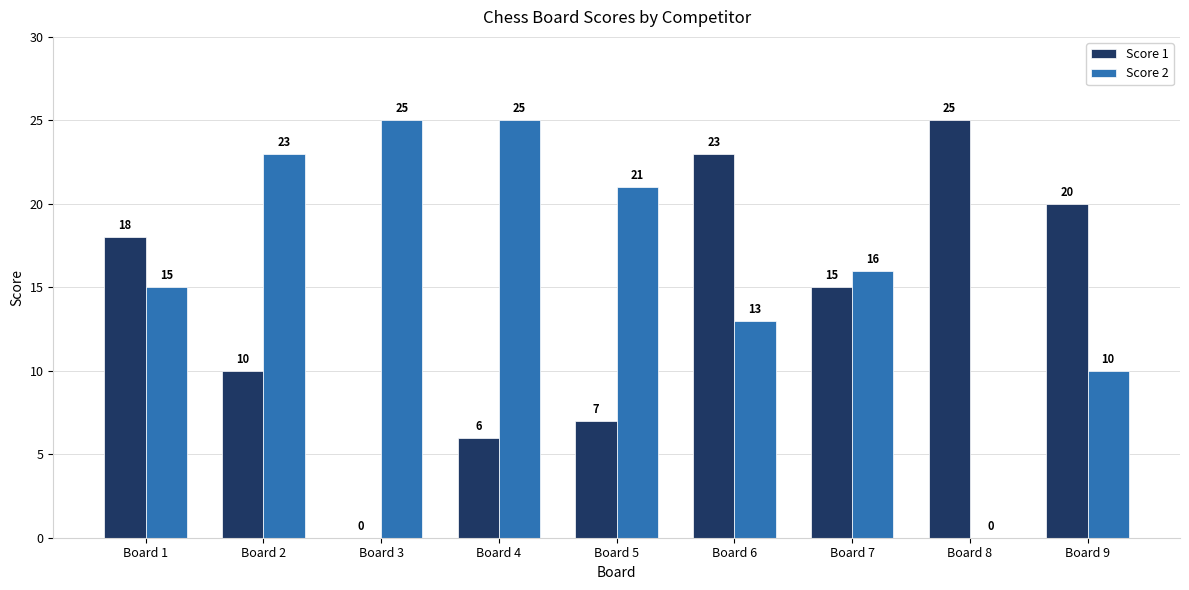

The Score 2 series shows 10 at Board 7. True or false?

False